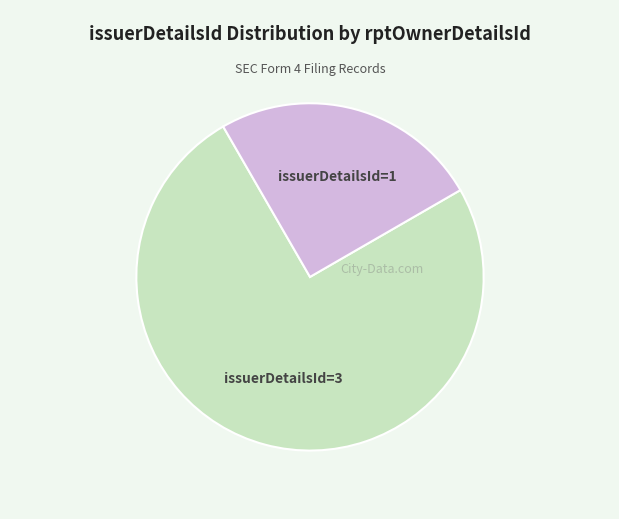

Is there any slice that represents more than half of the pie?

Yes